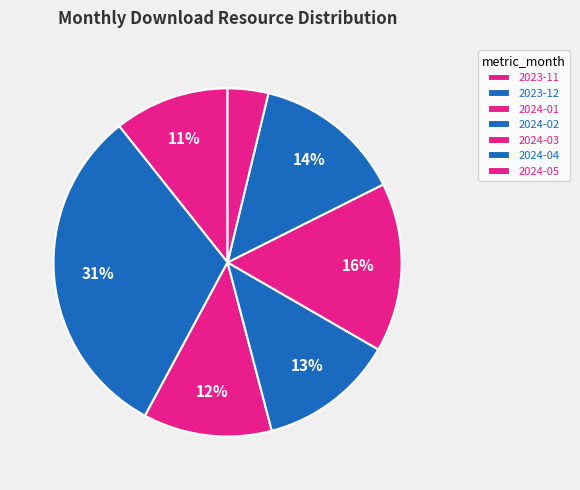

The 2024-02 slice represents 13% of the pie. True or false?

True